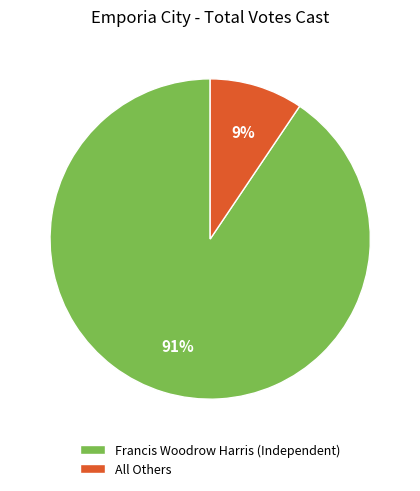

Is the sum of Francis Woodrow Harris (Independent) and All Others greater than half?

Yes